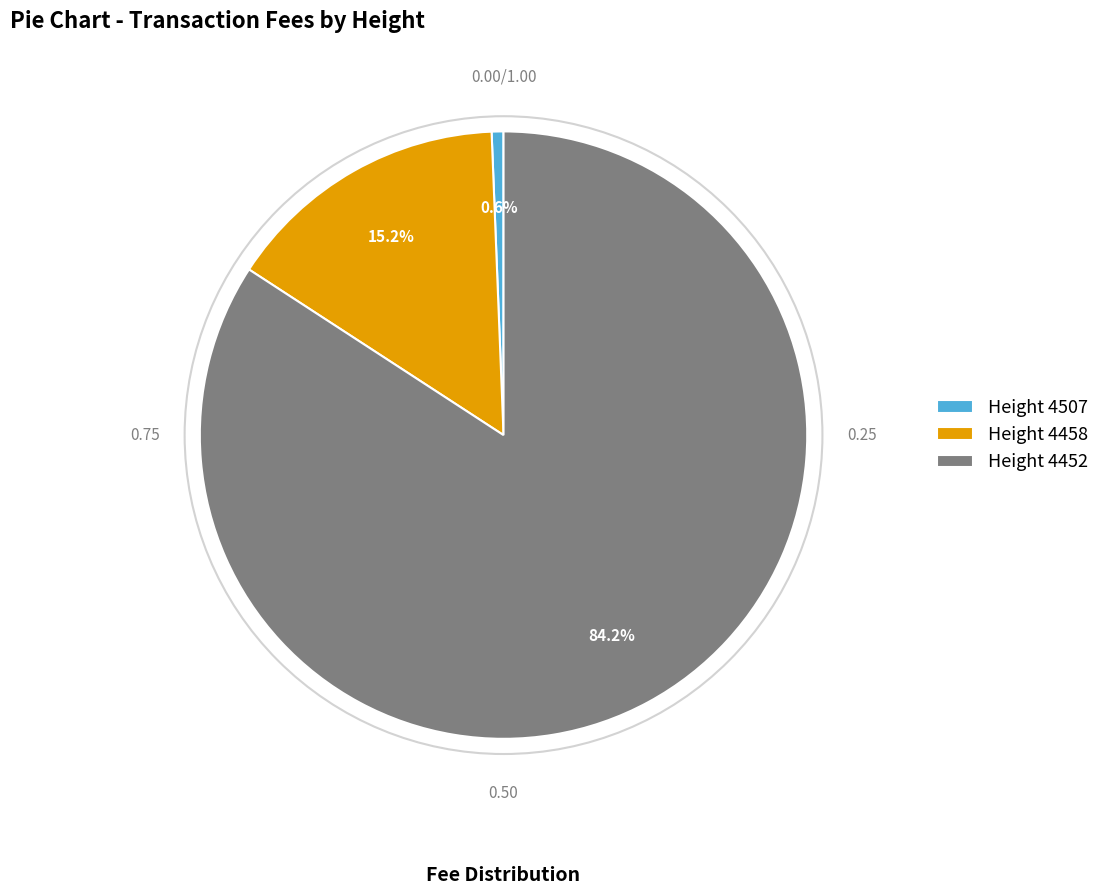

Does any single category account for the majority?

Yes